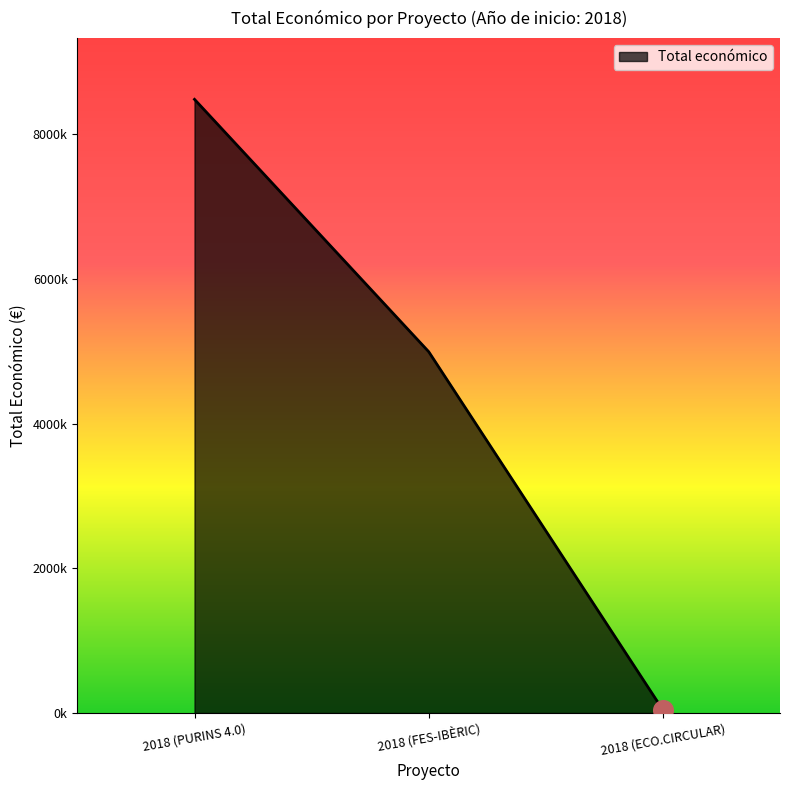

What is the ratio of the value at 2018 (PURINS 4.0) to the value at 2018 (FES-IBÈRIC)?

1.7